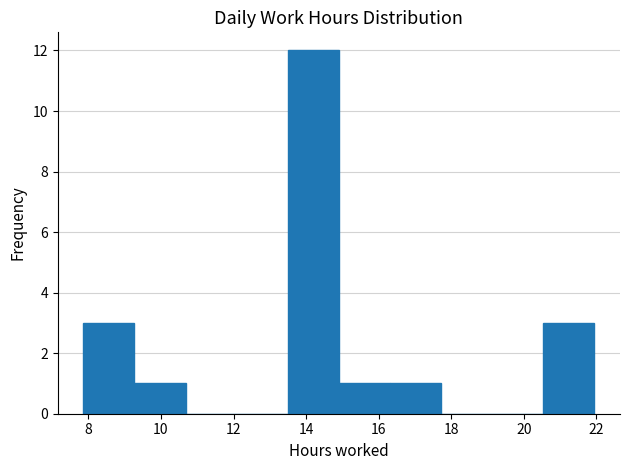

Reading left to right, transcribe this chart: for each bar, give the range it covers on the x-axis and its height. Neither the bar edges nor the heights are printed on the chart, so give them approximately, as read against the axes.

7.8 to 9.2: 3
9.2 to 10.6: 1
10.6 to 12.0: 0
12.0 to 13.4: 0
13.4 to 15.0: 12
15.0 to 16.4: 1
16.4 to 17.8: 1
17.8 to 19.2: 0
19.2 to 20.6: 0
20.6 to 22.0: 3